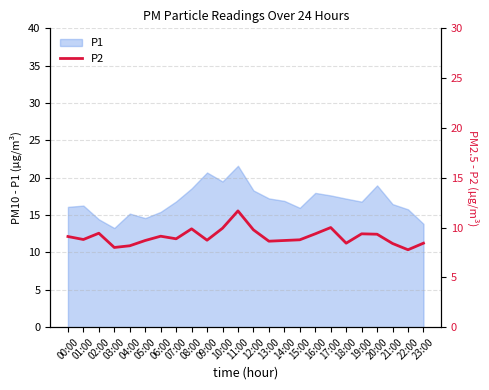

At which label does the data first exceed 8?

00:00